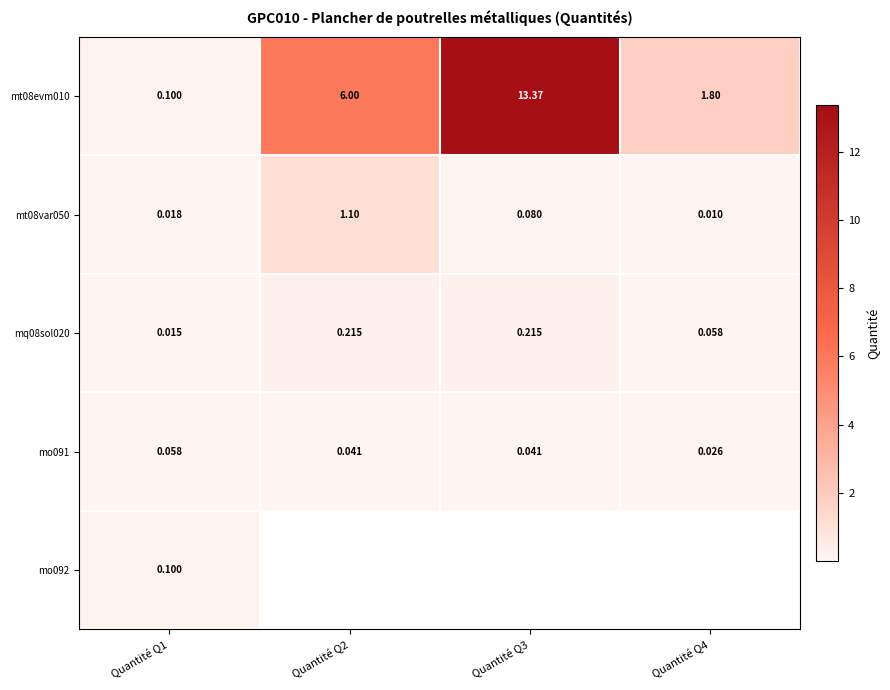

What is the difference between the second highest and minimum values in the mt08evm010 series?

5.9